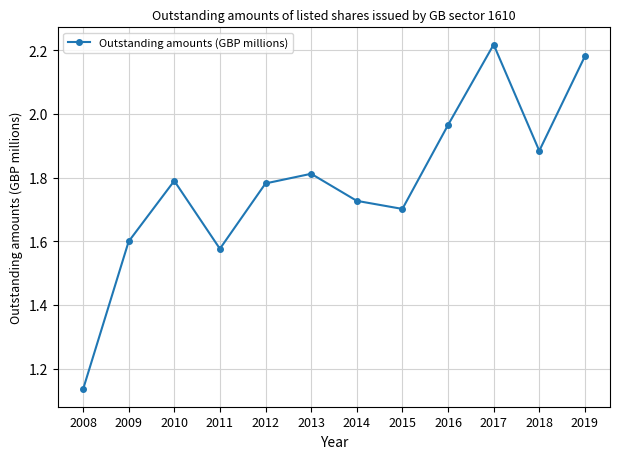

At which label is the value closest to 1?

2008